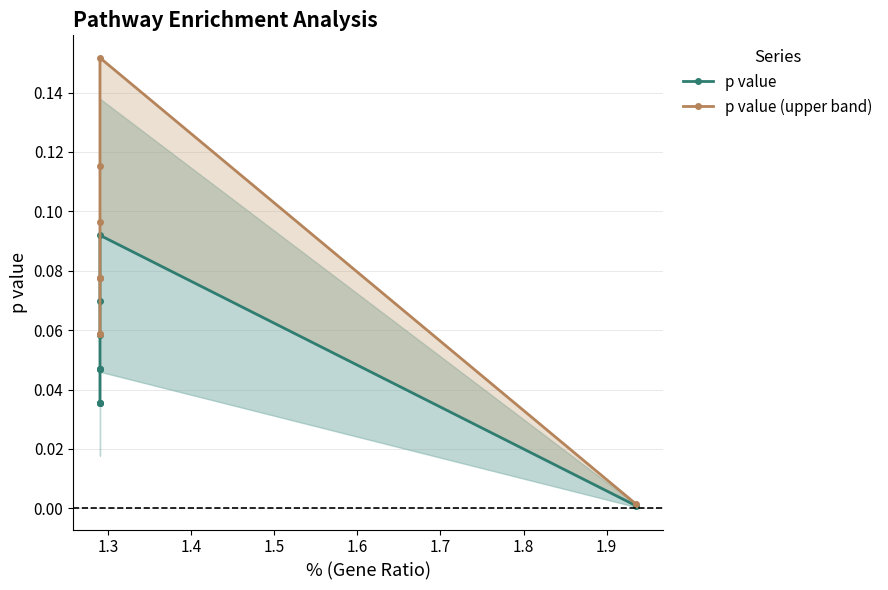

How many series are shown in this chart?

2